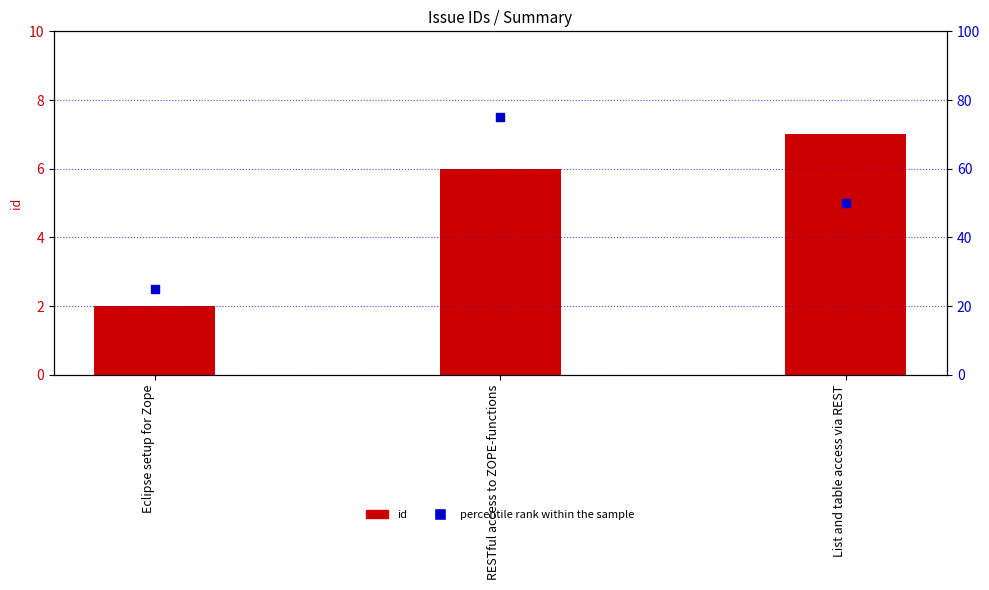

What are all the series names shown in the legend?

id, percentile rank within the sample